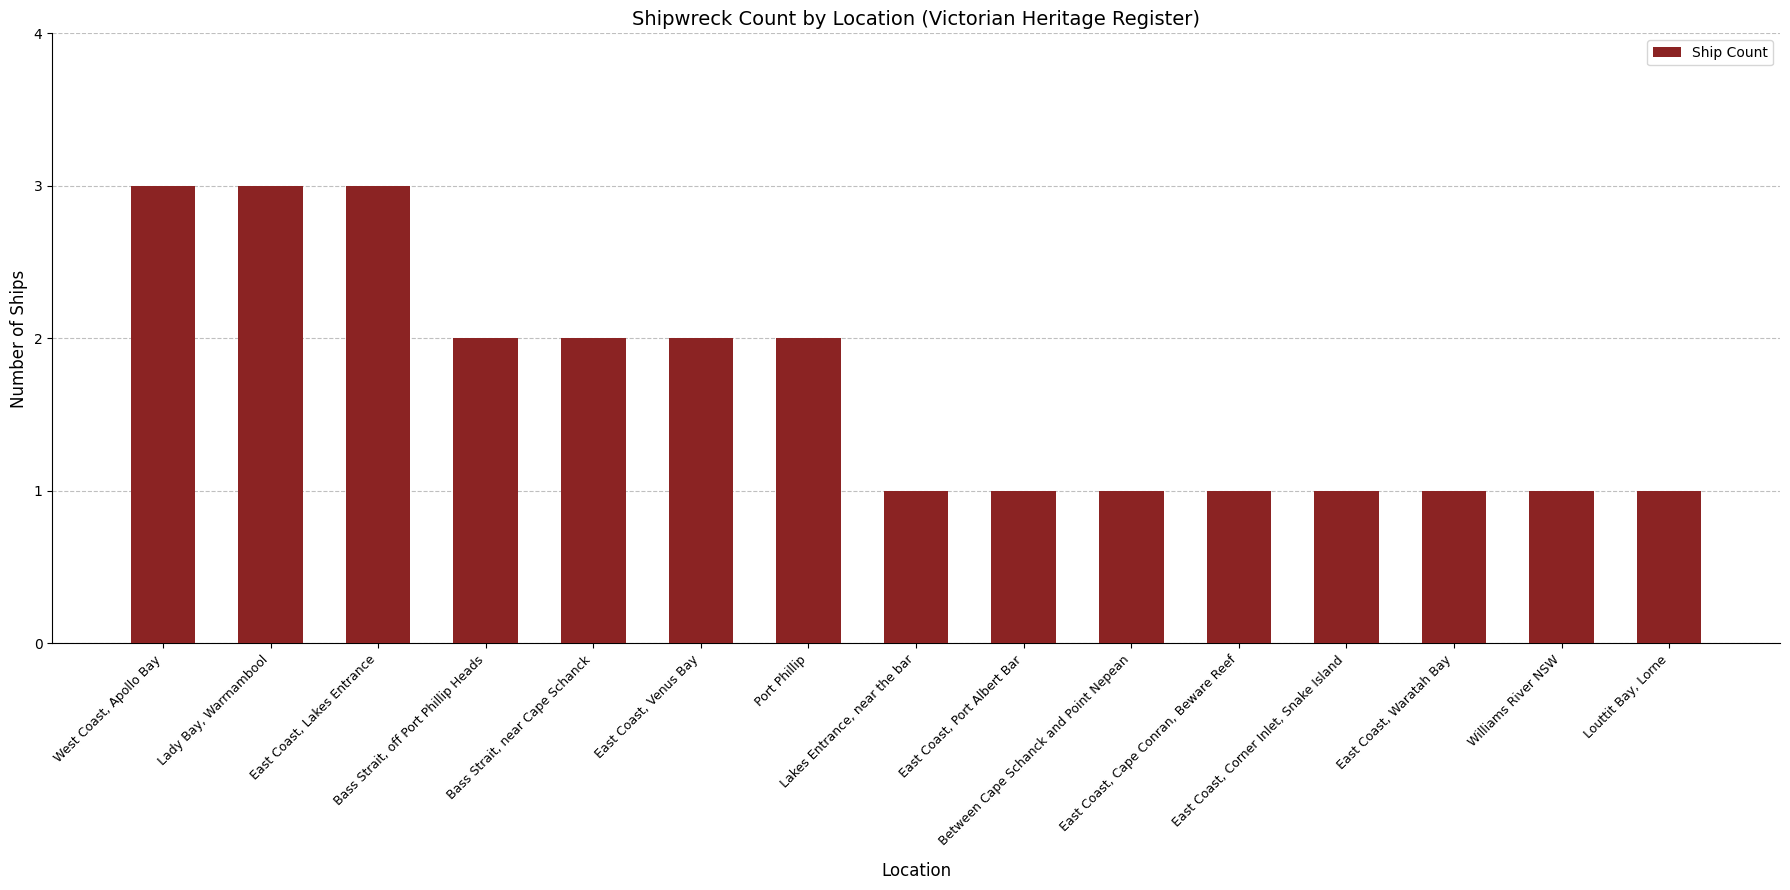

What is the maximum value shown in the chart?

3